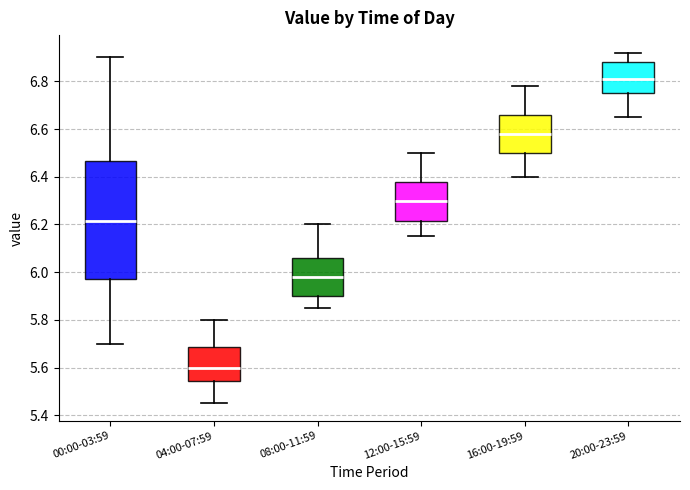

Which box's median line is the highest?

20:00-23:59